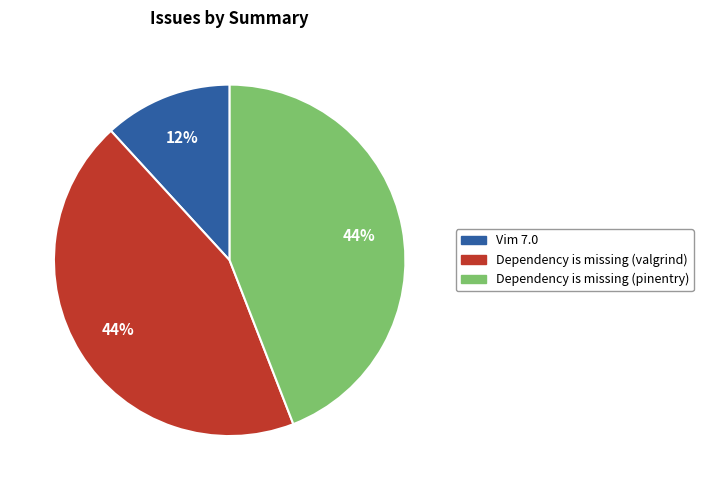

How many slices are in this pie chart?

3